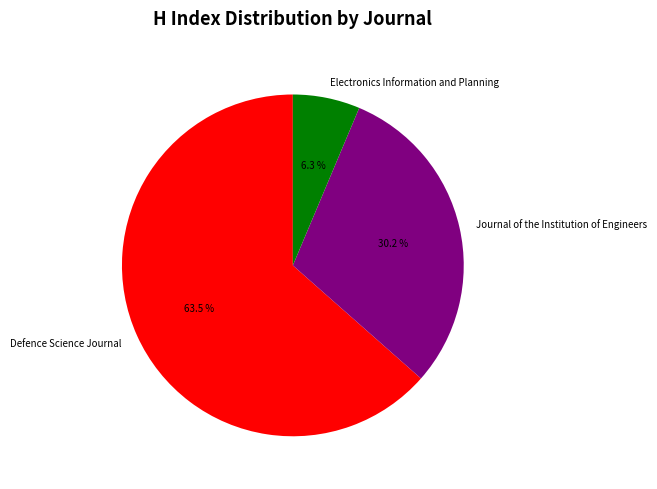

What percentage is the Journal of the Institution of Engineers slice, to the nearest percent?

30%